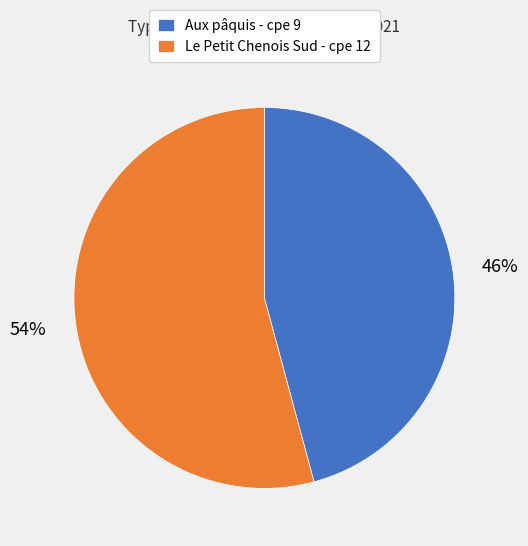

To the nearest percent, what is the average slice percentage?

50%